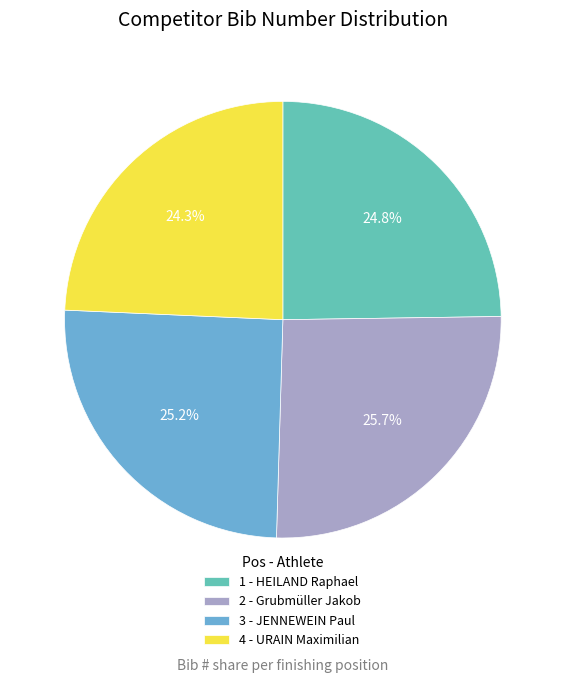

Count the number of slices in the pie.

4